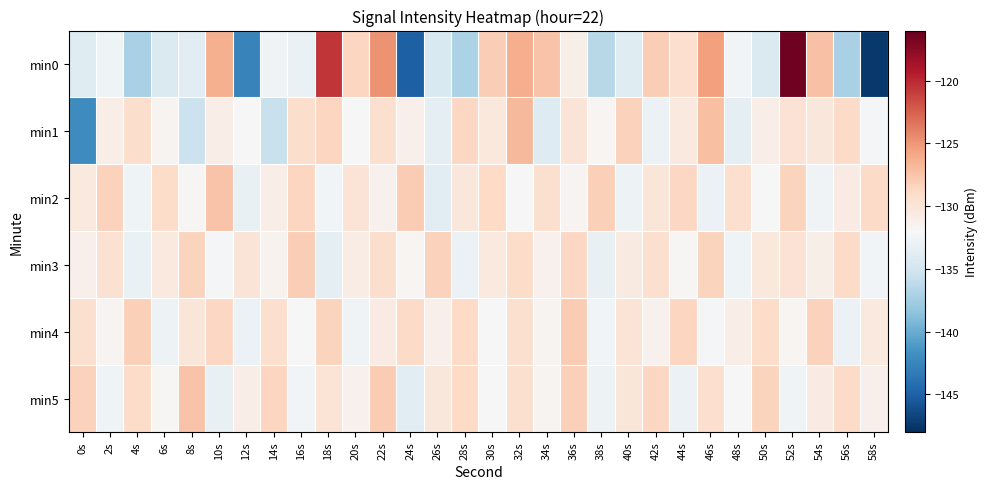

At which category is the sum across all series the highest?

52s